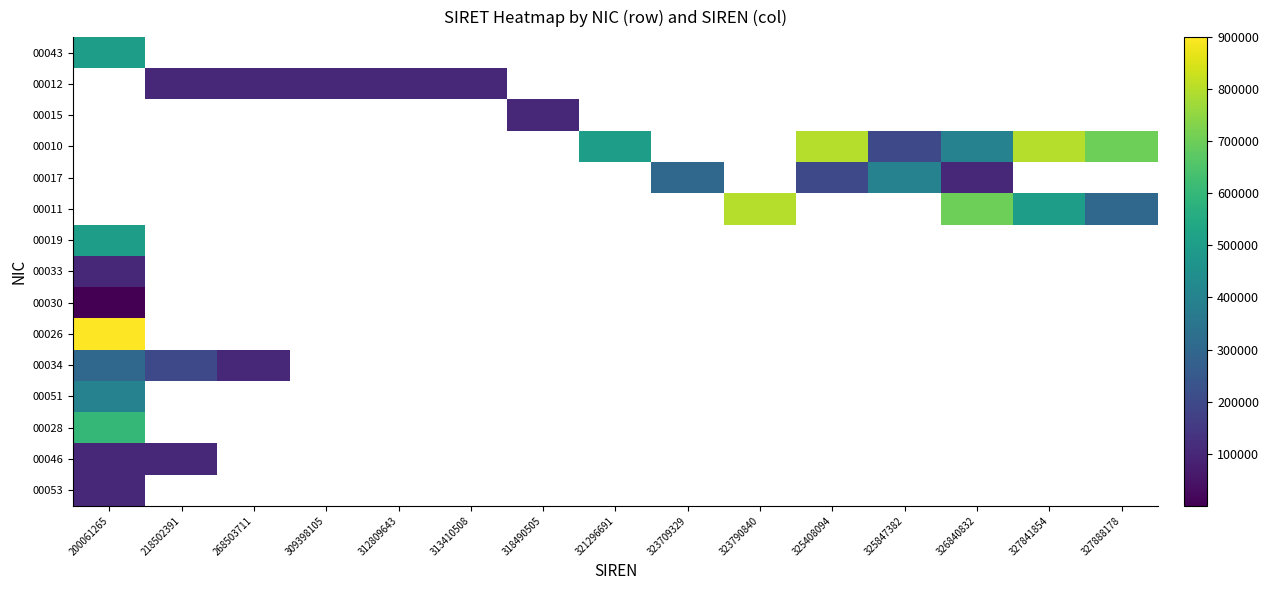

How many series are shown in this chart?

15